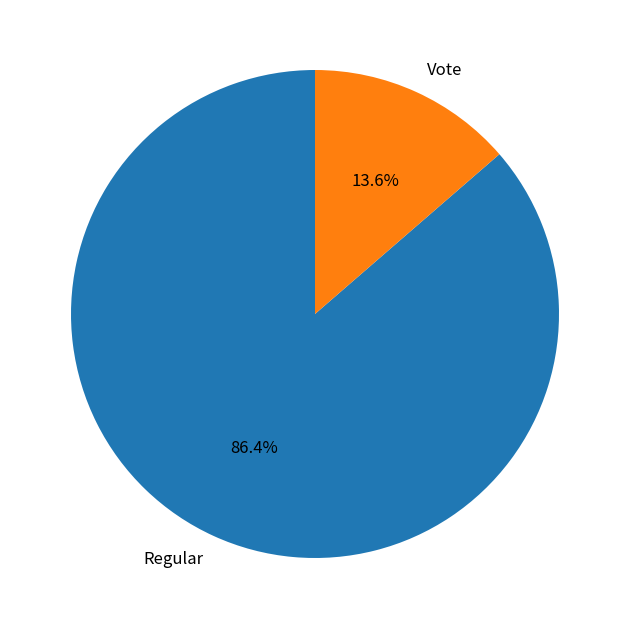

Is it true that Regular is 86% of the pie?

True